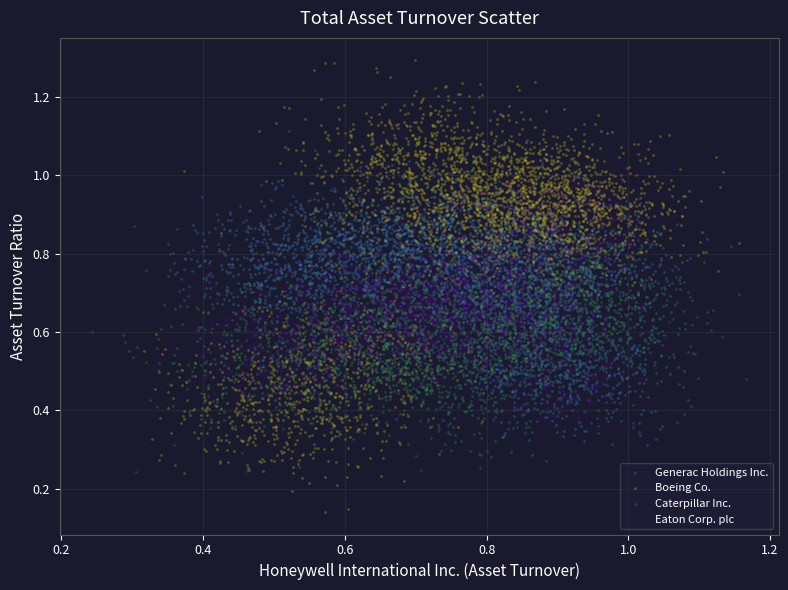

Which series reaches the maximum Y coordinate?

Boeing Co.